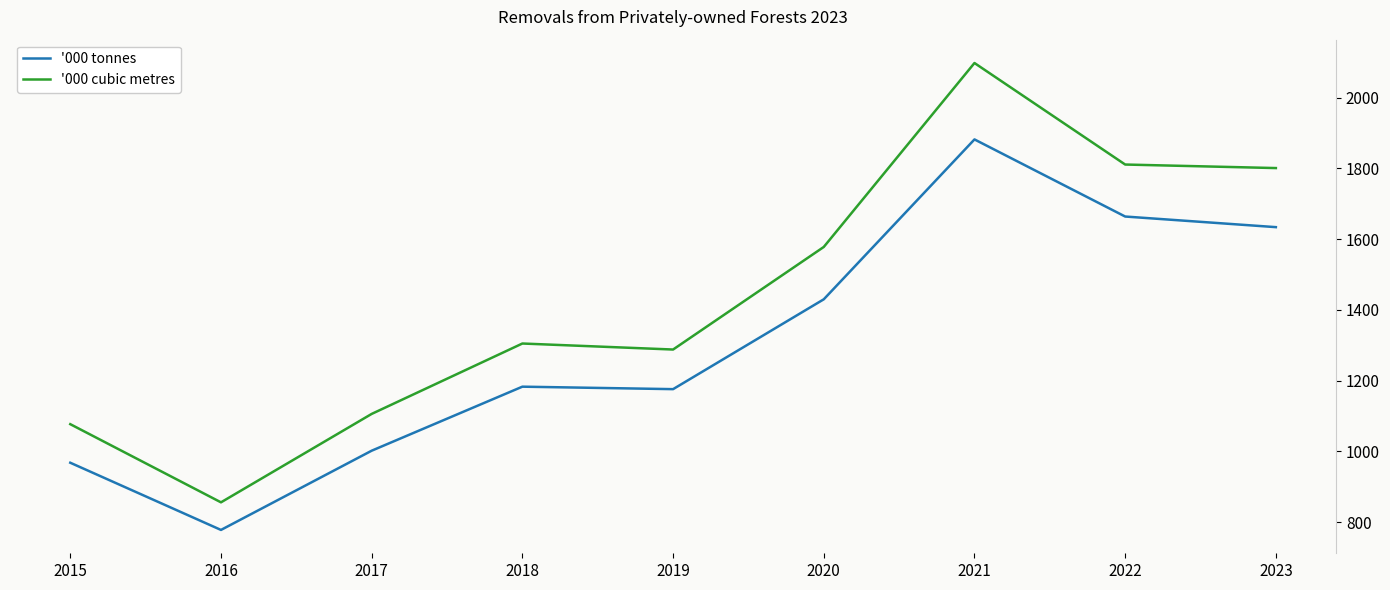

True or false: '000 tonnes has a value of 1882 at 2021.

True